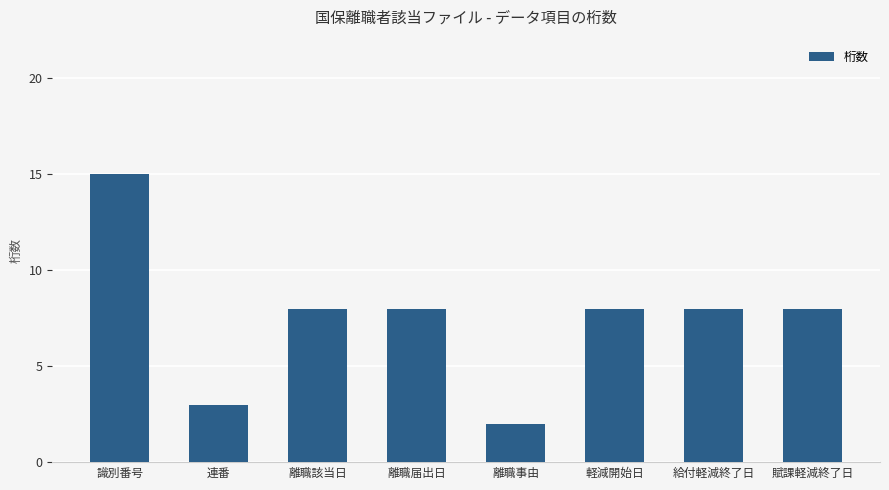

The chart shows a value of 1 at 離職事由. True or false?

False